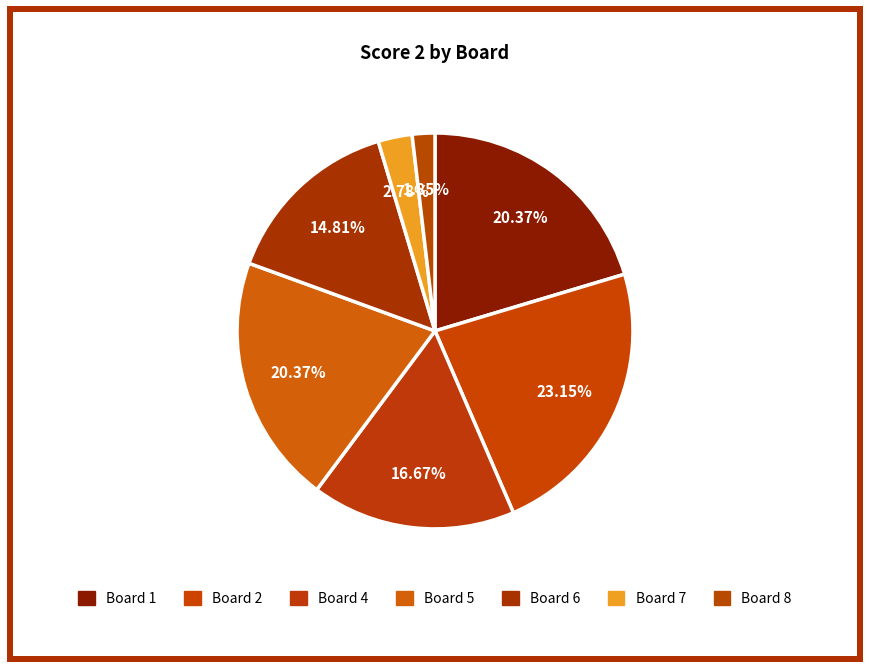

How many segments does this pie chart have?

7